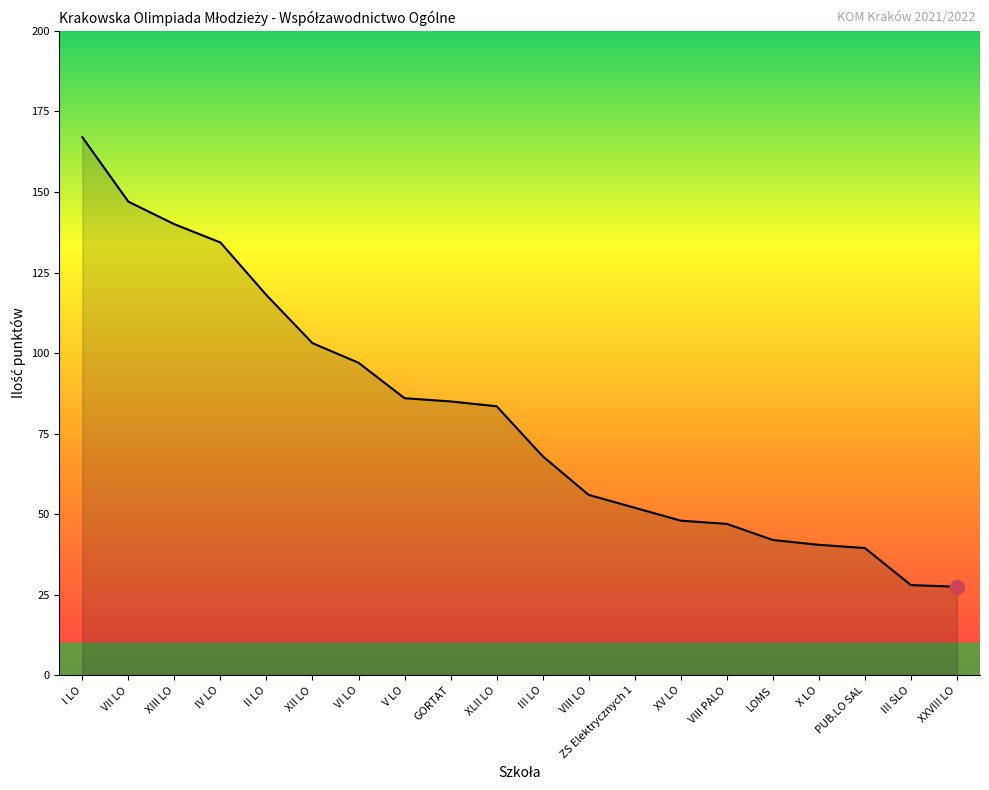

What is the difference between the maximum and minimum values?

139.5